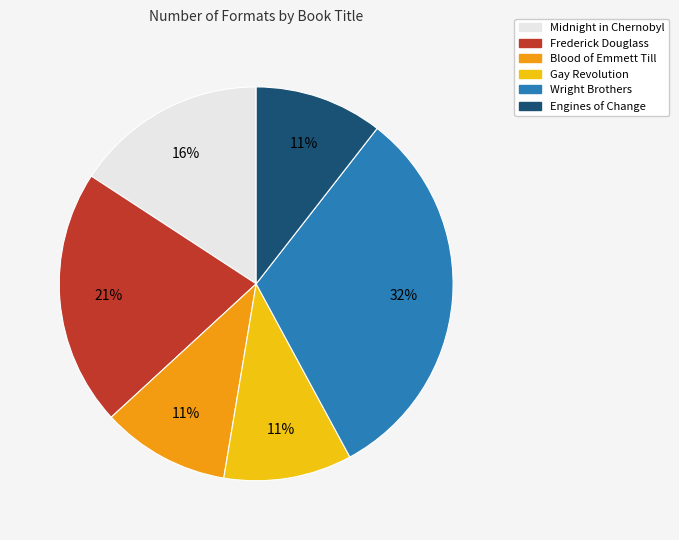

To the nearest percent, what is the difference between the Gay Revolution and Wright Brothers slice percentages?

21%